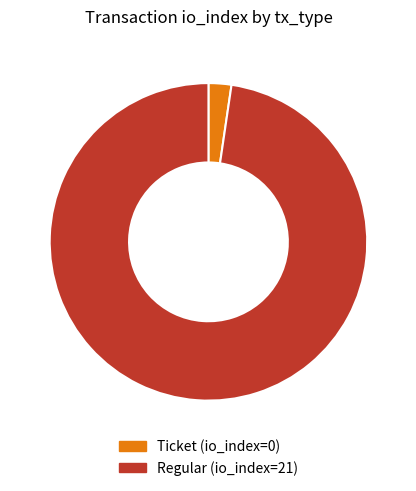

Which slice is the largest?

Regular